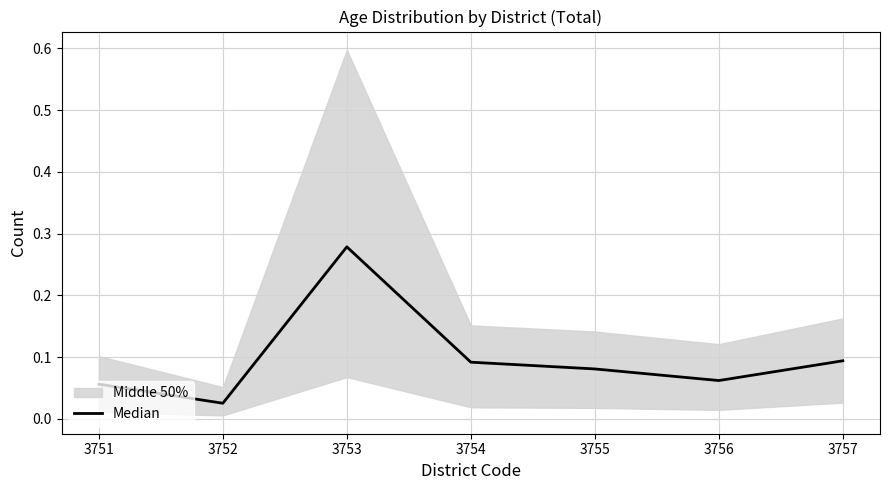

At which category does the chart reach its minimum across all series?

3752